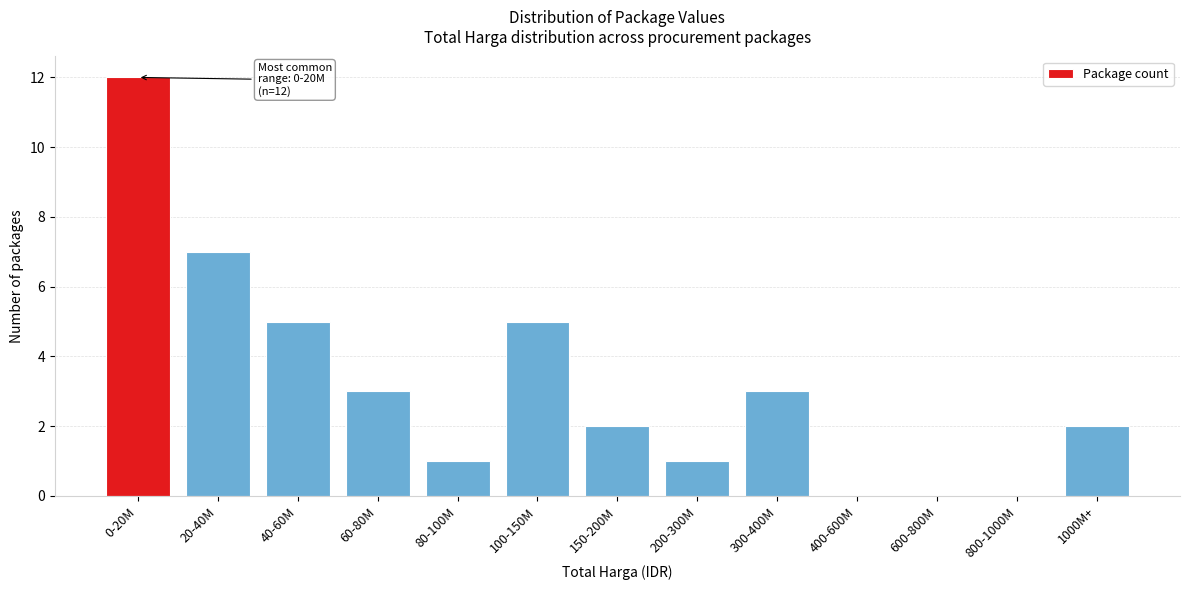

Reading left to right, list all the values displayed in this chart.

0-20M=12	20-40M=7	40-60M=5	60-80M=3	80-100M=1	100-150M=5	150-200M=2	200-300M=1	300-400M=3	400-600M=0	600-800M=0	800-1000M=0	1000M+=2